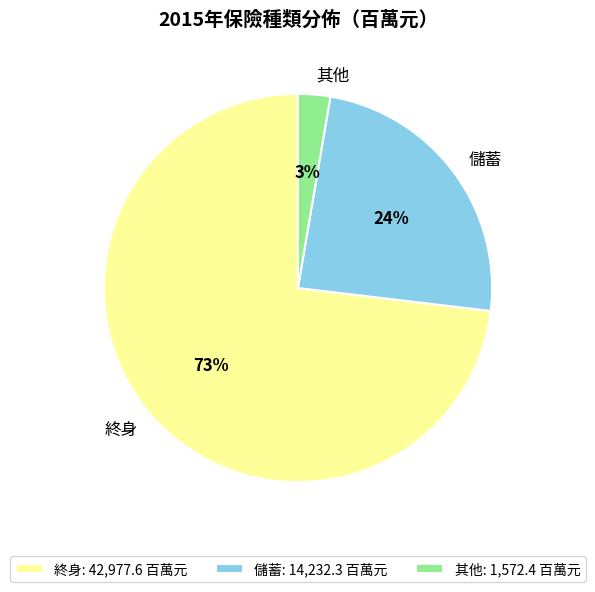

The 儲蓄 slice represents 24% of the pie. True or false?

True